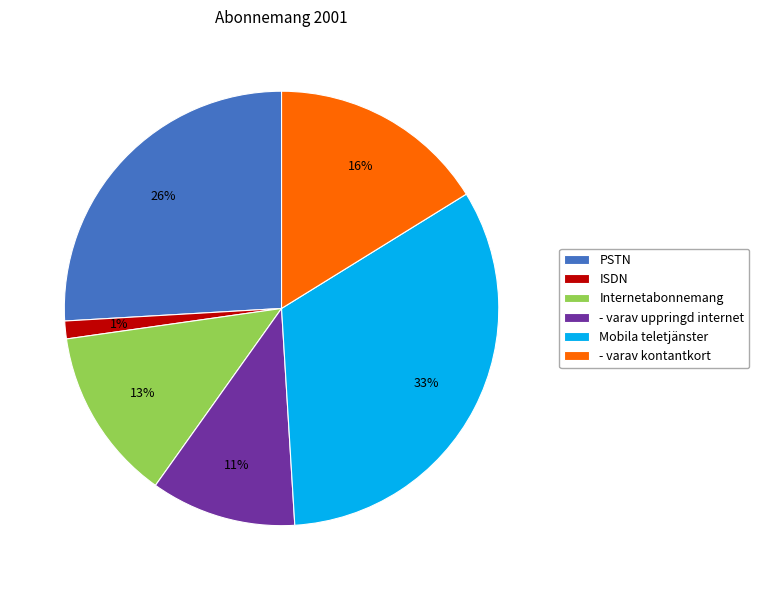

The Internetabonnemang slice represents 13% of the pie. True or false?

True